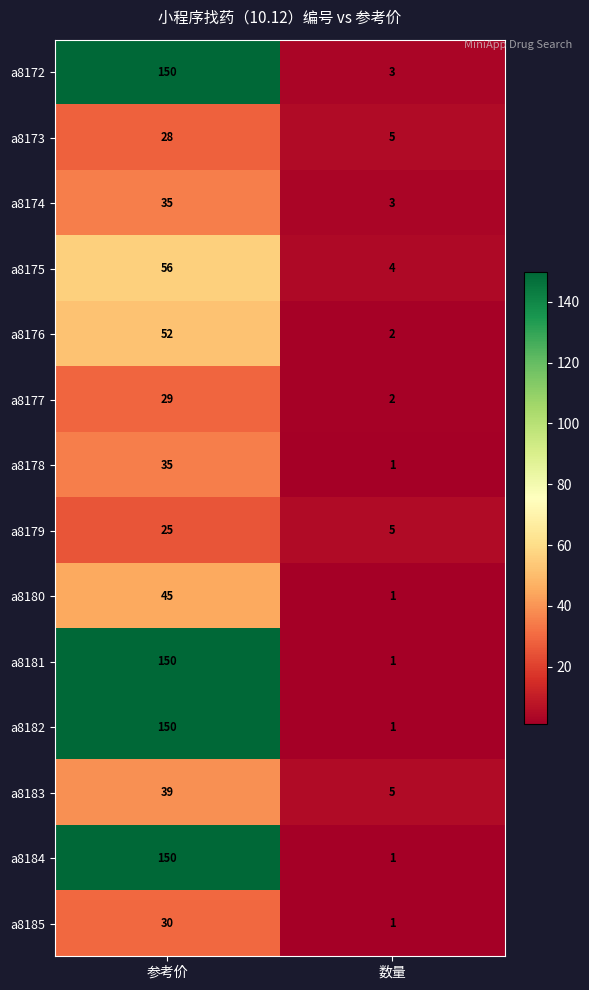

List the labels in order of a8182 value, largest first.

参考价, 数量